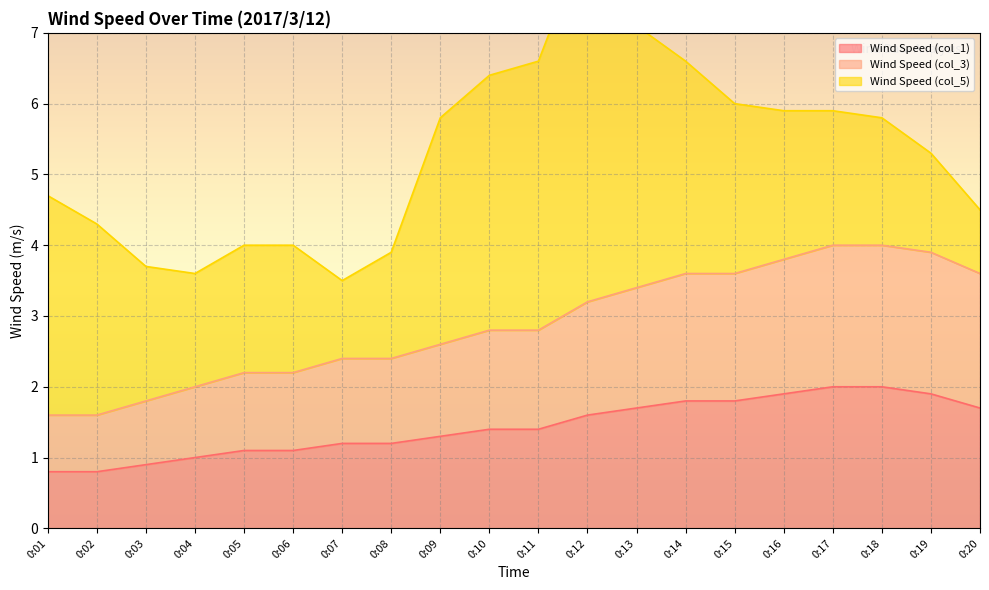

How many values in the Wind Speed (col_3) series are below 2?

3